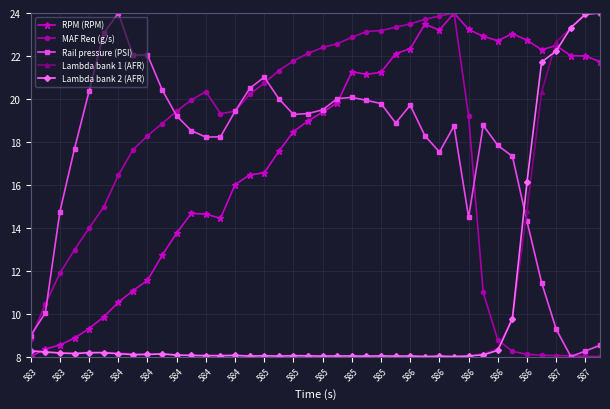

True or false: Rail pressure (PSI) has more than 2 points higher than both neighbors.

True